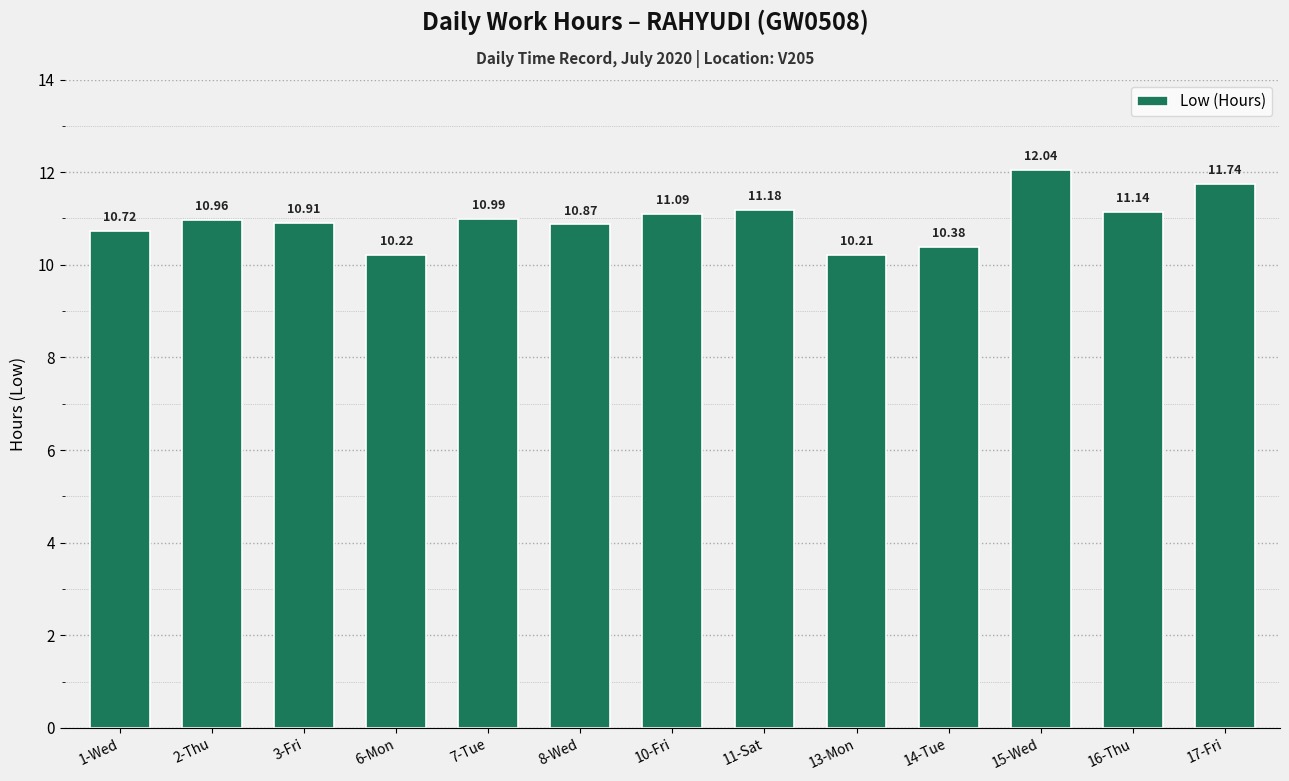

Rank the categories by value from highest to lowest.

15-Wed, 17-Fri, 11-Sat, 16-Thu, 10-Fri, 7-Tue, 2-Thu, 3-Fri, 8-Wed, 1-Wed, 14-Tue, 6-Mon, 13-Mon